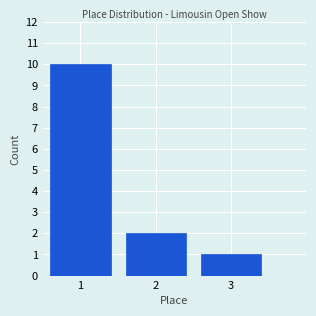

Reading right to left, what are all the values shown in this chart?

3=1	2=2	1=10